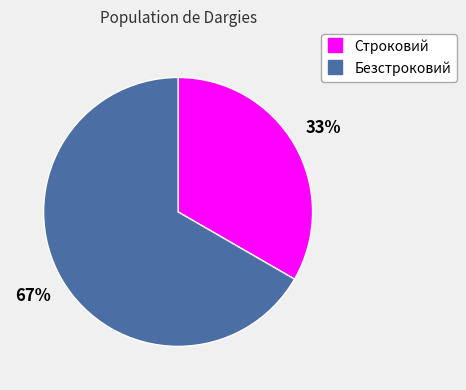

What is the largest slice in the pie chart?

Безстроковий